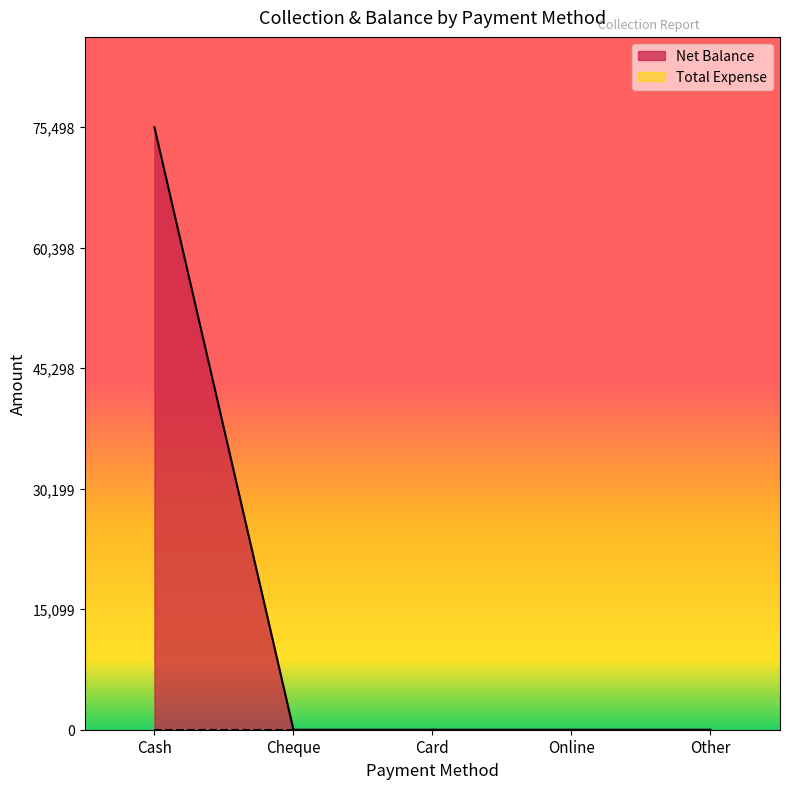

Reading left to right, extract all data points from this chart.

Cash=75498	Cheque=0	Card=0	Online=0	Other=0